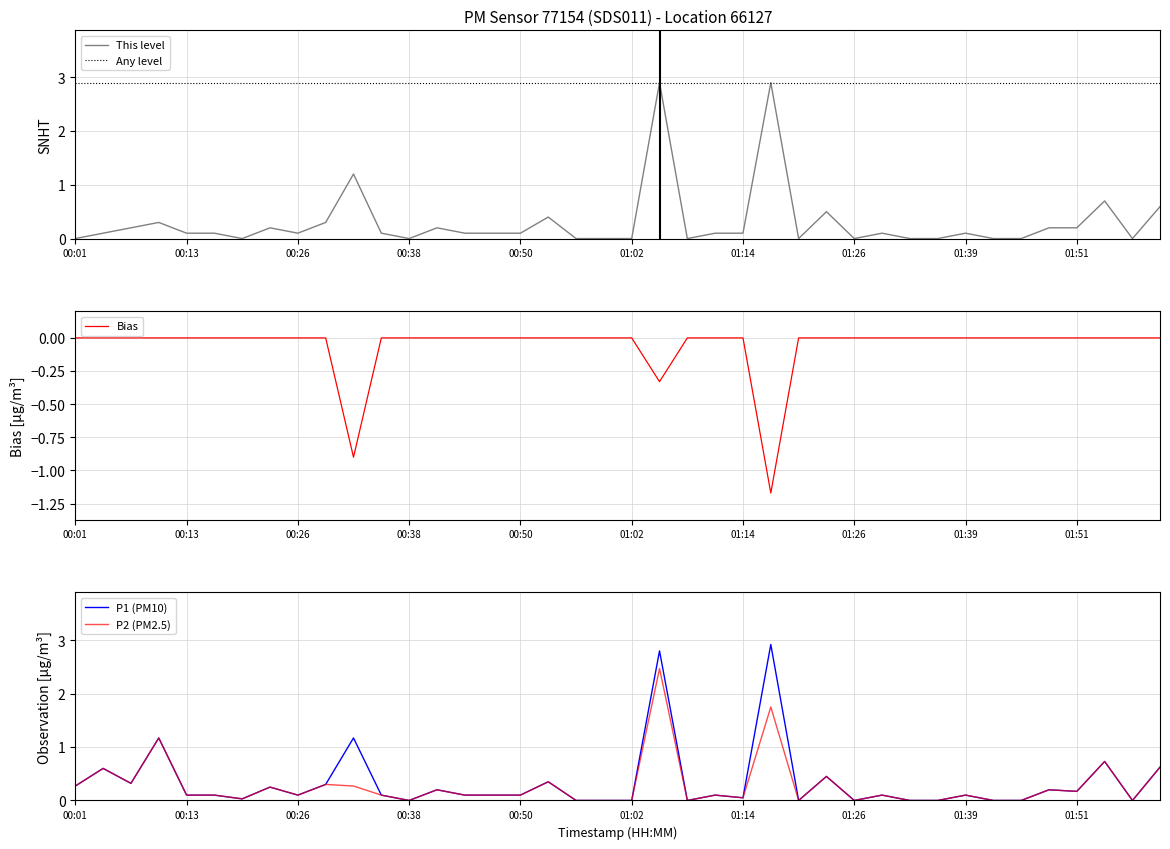

What is the difference between the maximum and minimum values in the P1 (PM10) series?

2.9